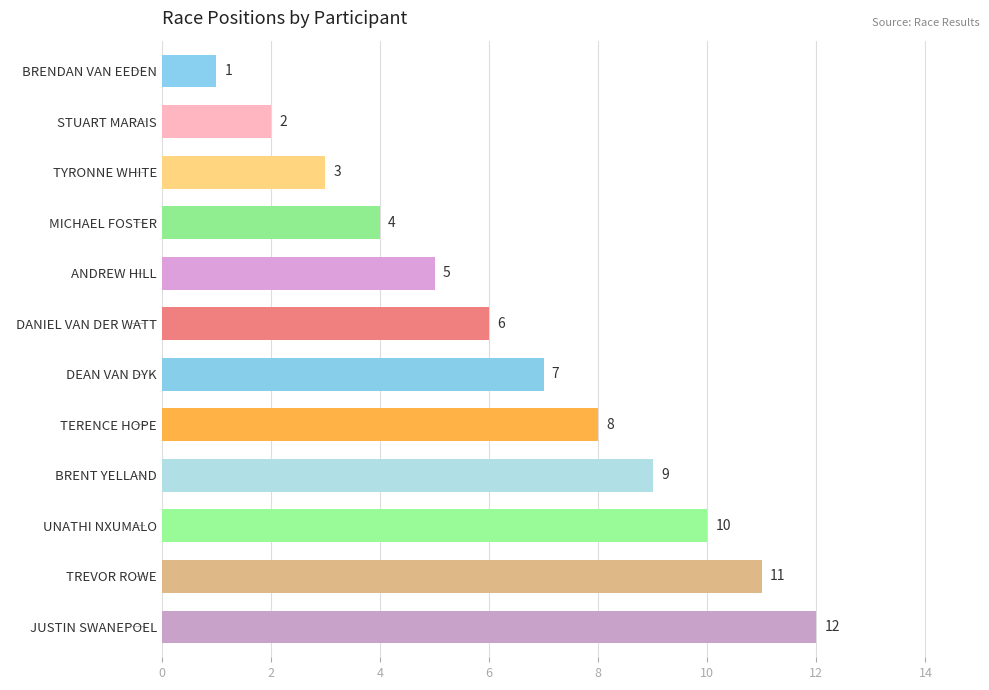

True or false: the data shows 10 at   UNATHI NXUMALO.

True